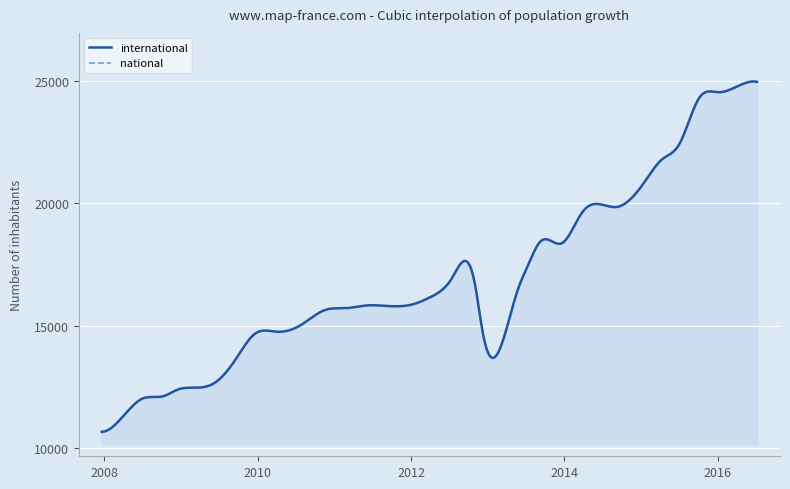

Rank the series by their maximum value, from lowest to highest.

national, international